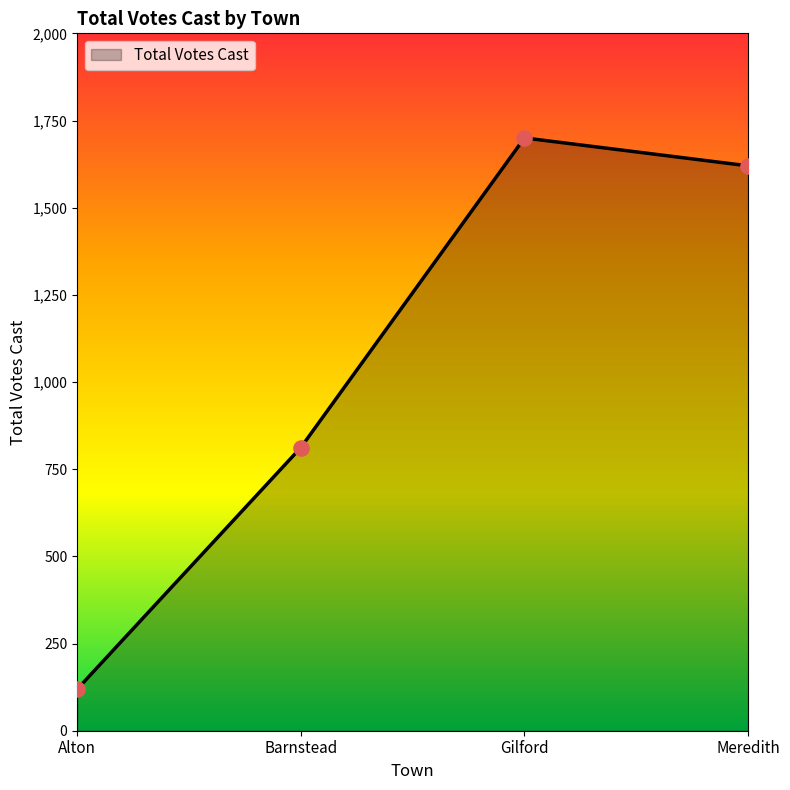

What is the change in value from Alton to Meredith?

+1501